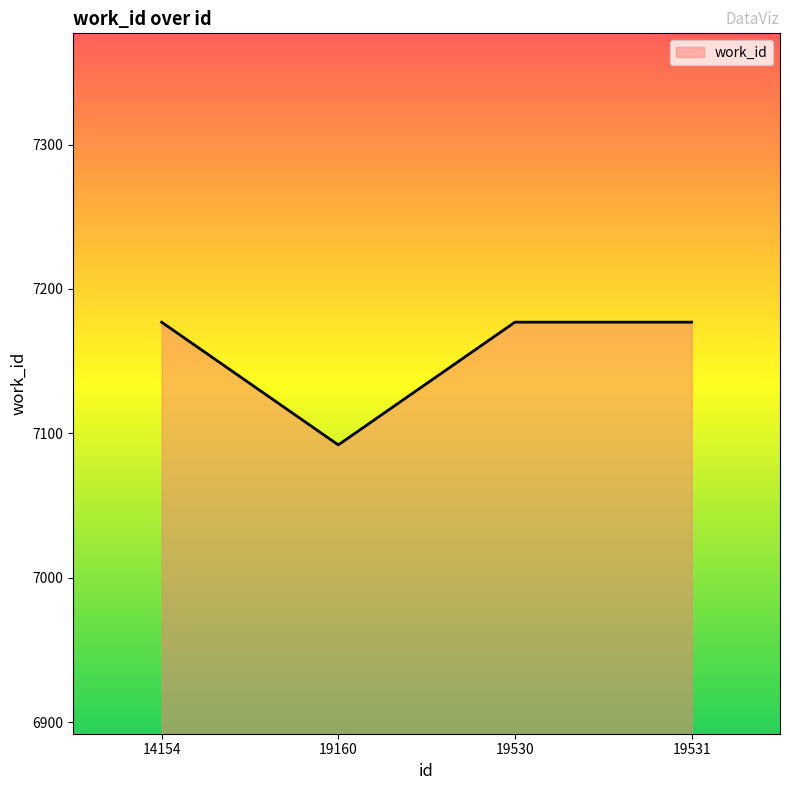

What is the minimum value shown in the chart?

7092